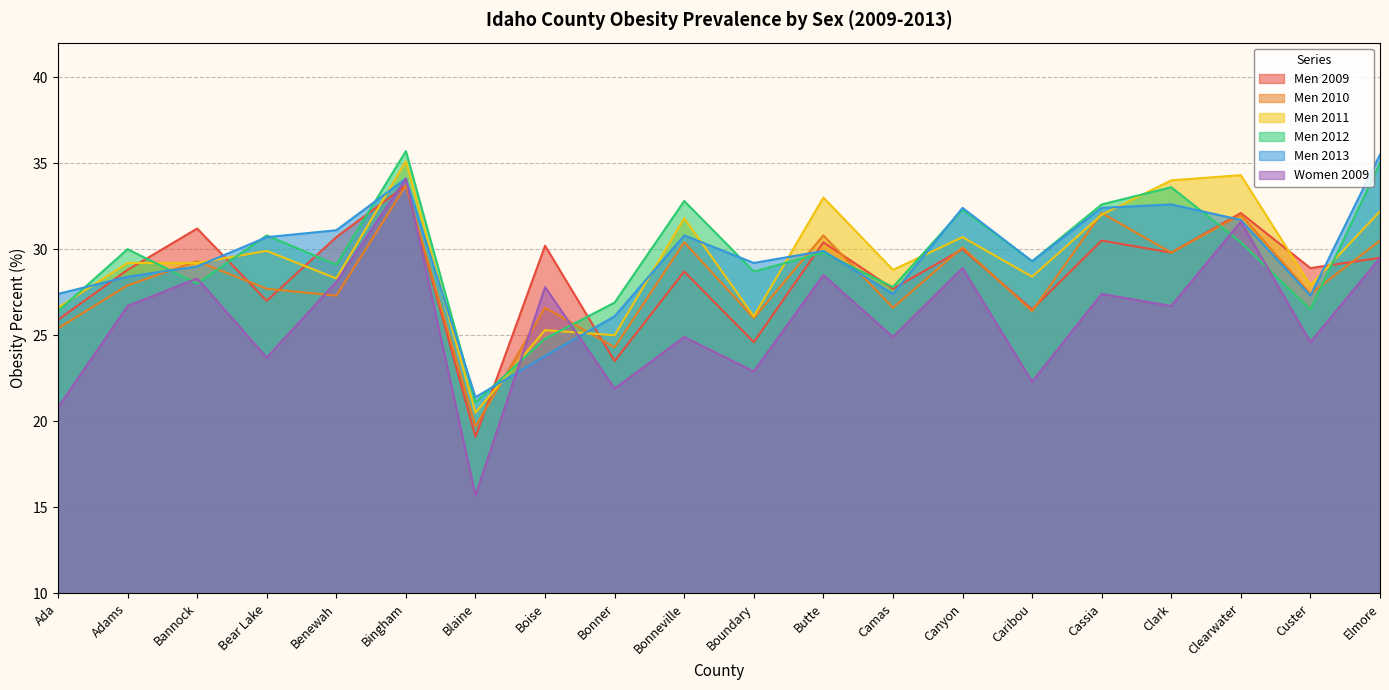

At which category is the sum across all series the highest?

Bingham